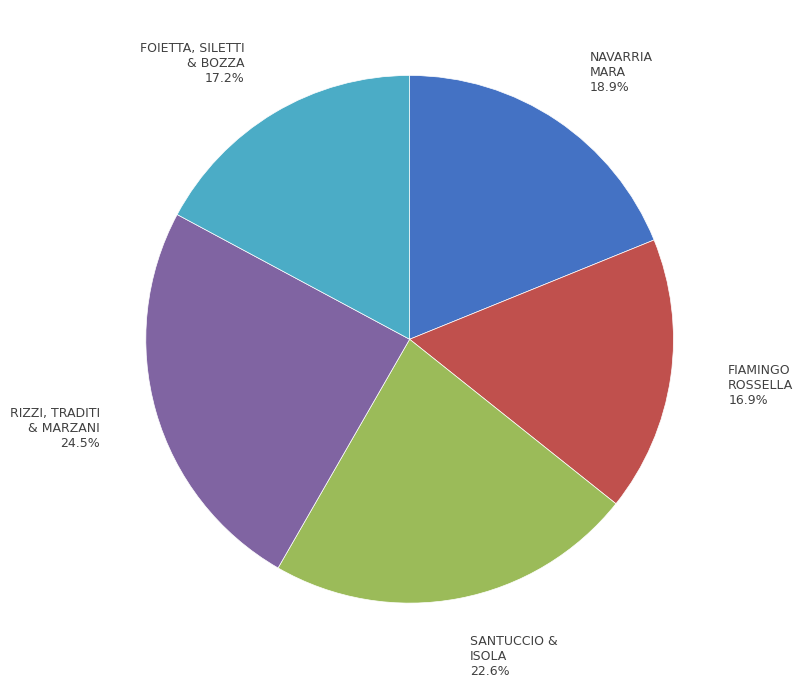

What portion of the pie excludes FIAMINGO ROSSELLA?

83.1%